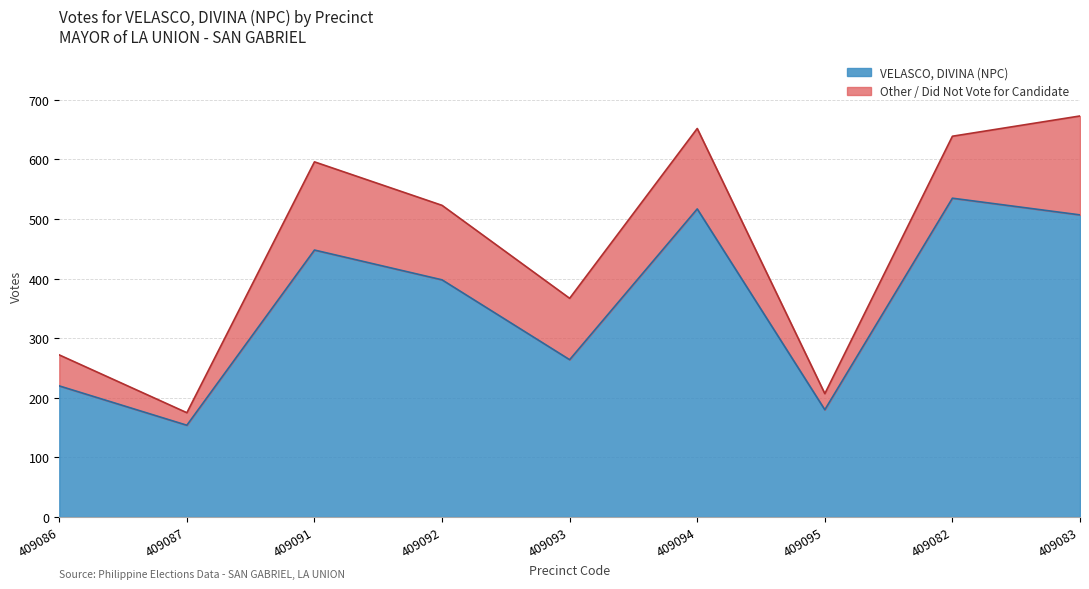

How many interior local peaks (higher than both neighbors) does the data have?

3